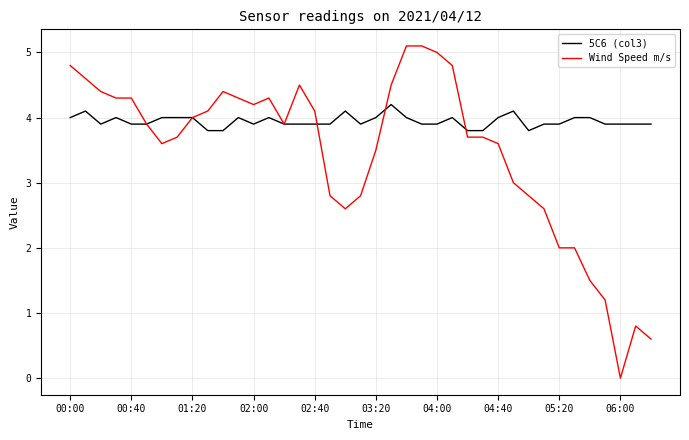

What is the maximum value for Wind Speed m/s?

5.1